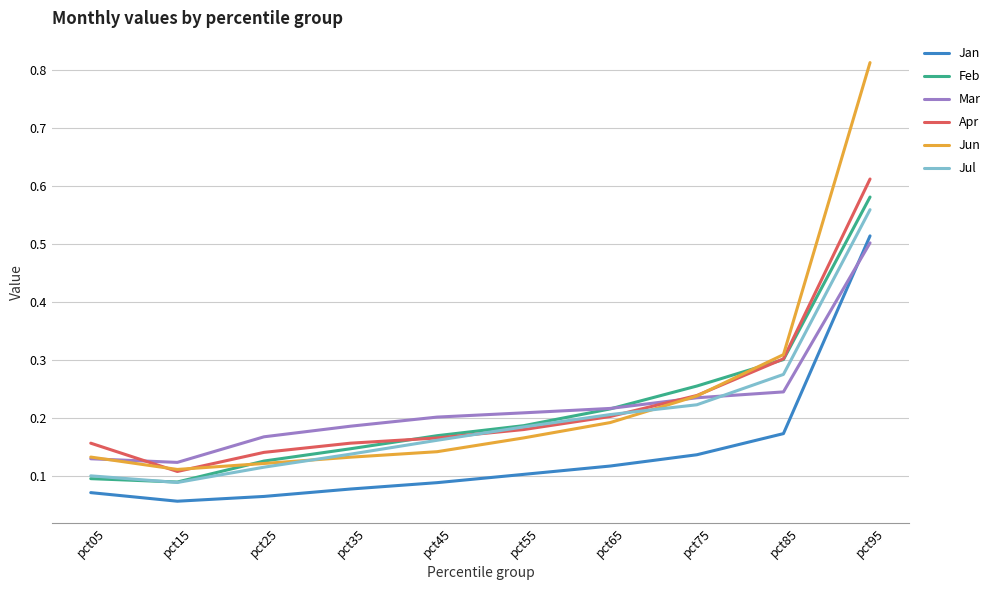

The Apr series shows 0.3 at pct75. True or false?

False